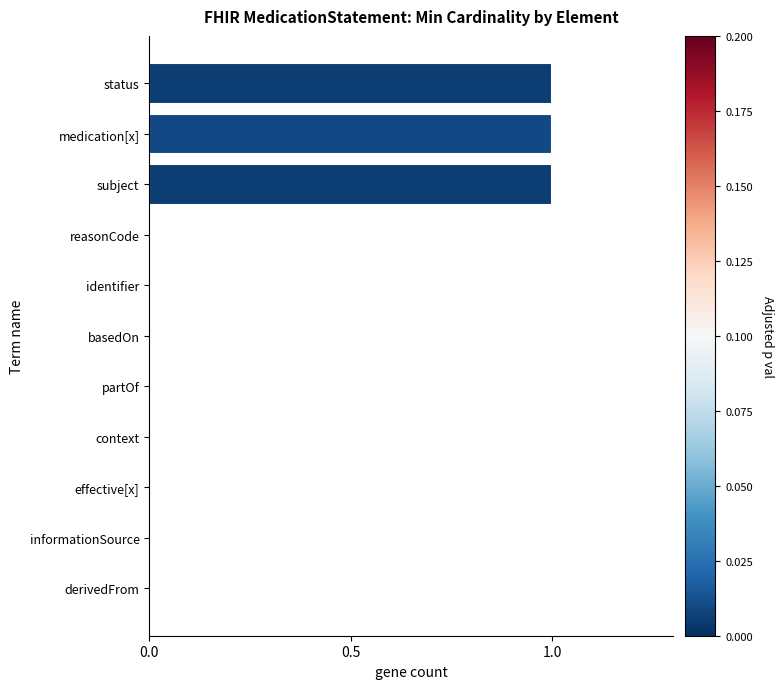

Between medication[x] and identifier, which is larger?

medication[x]